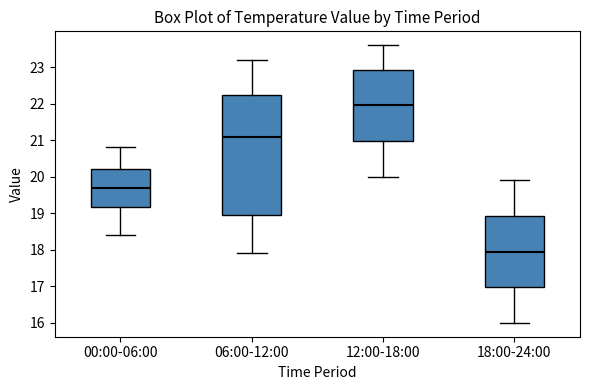

Reading left to right, transcribe this box plot: for each box, give where its median line is, the range the box spans, and where its two whiskers end, as read against the y-axis. The values are not printed on the chart, so give them approximately, as read against the axis.

00:00-06:00: median 19.7, box 19.2 to 20.2, whiskers 18.4 to 20.8
06:00-12:00: median 21.1, box 19.0 to 22.2, whiskers 17.9 to 23.2
12:00-18:00: median 22.0, box 21.0 to 22.9, whiskers 20.0 to 23.6
18:00-24:00: median 18.0, box 17.0 to 18.9, whiskers 16.0 to 19.9